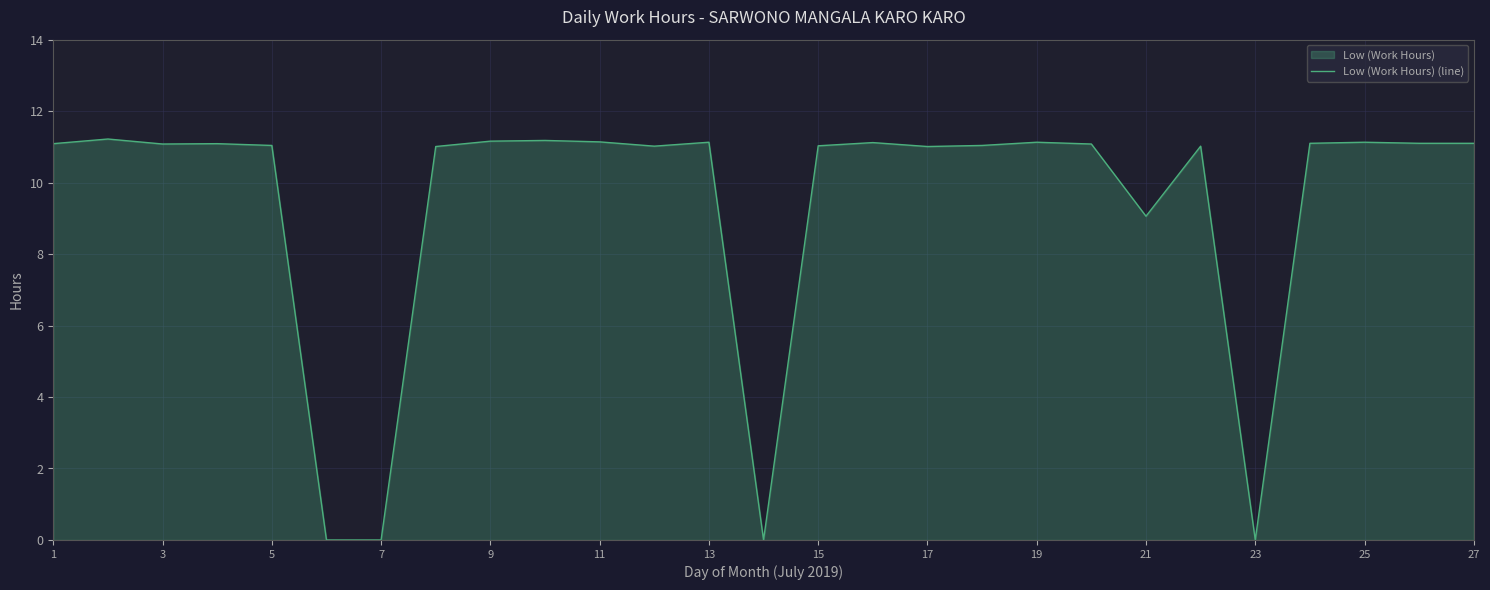

True or false: the data has more than 1 interior local peaks.

True